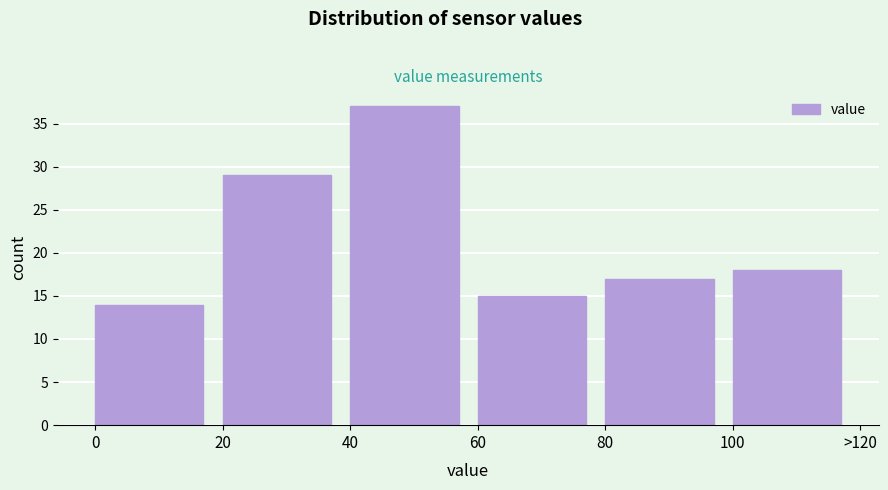

Reading left to right, what are all the values shown in this chart?

0=14	20=29	40=37	60=15	80=17	100=18